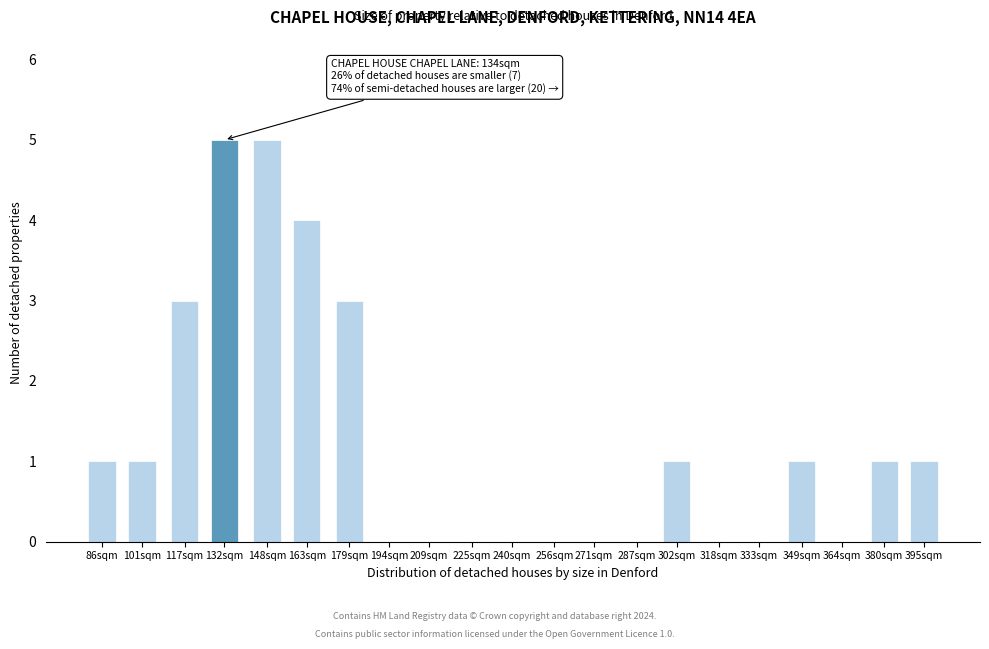

Reading left to right, extract all data points from this chart.

86sqm=1	101sqm=1	117sqm=3	132sqm=5	148sqm=5	163sqm=4	179sqm=3	194sqm=0	209sqm=0	225sqm=0	240sqm=0	256sqm=0	271sqm=0	287sqm=0	302sqm=1	318sqm=0	333sqm=0	349sqm=1	364sqm=0	380sqm=1	395sqm=1